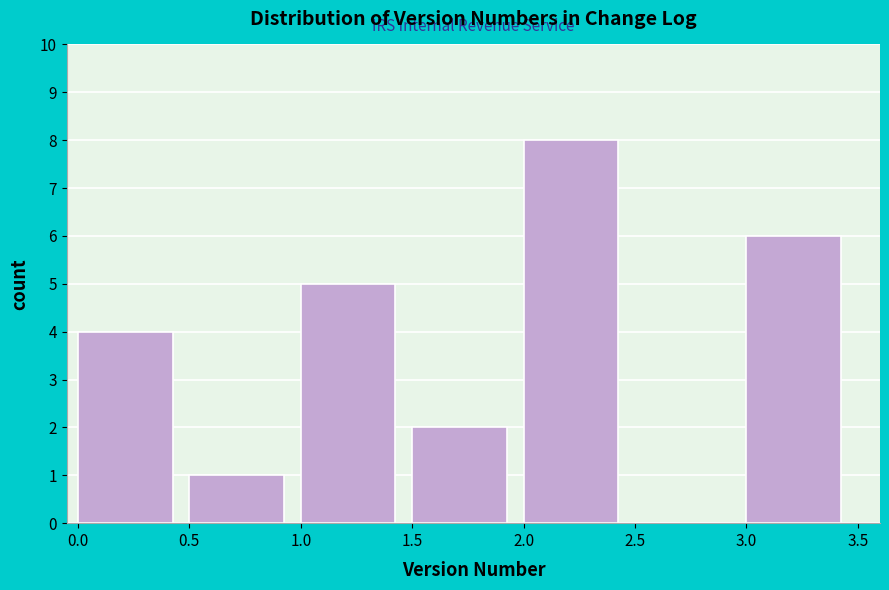

Reading left to right, transcribe this chart: for each bar, give the range it covers on the x-axis and its height. The values are not printed on the chart, so give them approximately, as read against the axis.

0.0 to 0.5: 4
0.5 to 1.0: 1
1.0 to 1.5: 5
1.5 to 2.0: 2
2.0 to 2.5: 8
2.5 to 3.0: 0
3.0 to 3.5: 6